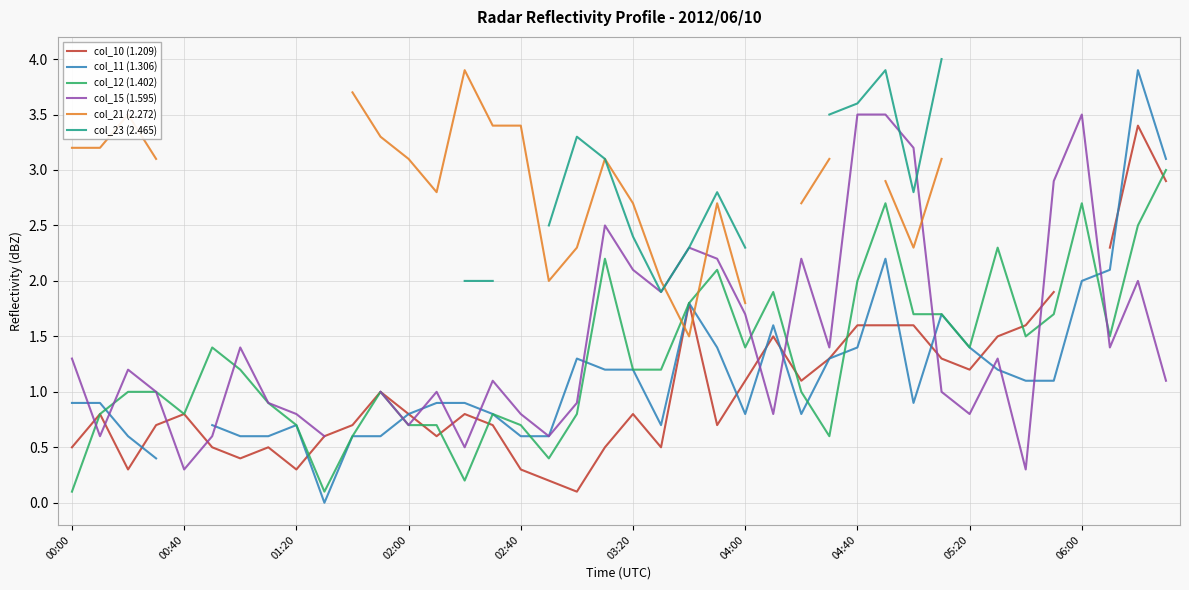

Where is the first local minimum for col_21 (2.272)?

13